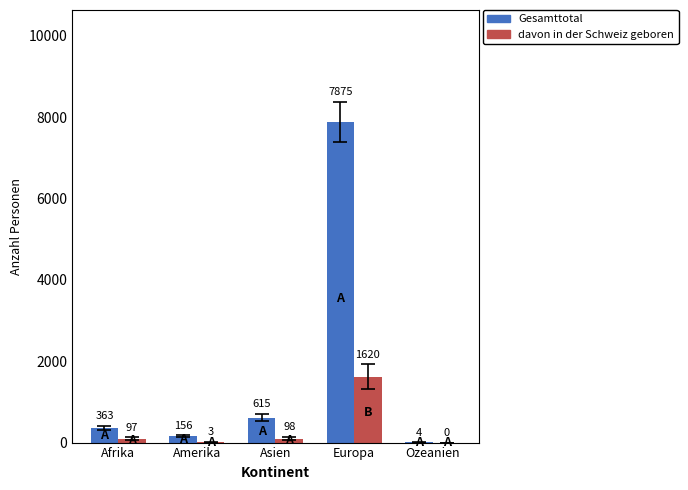

The value of Gesamttotal at Amerika is 156. True or false?

True